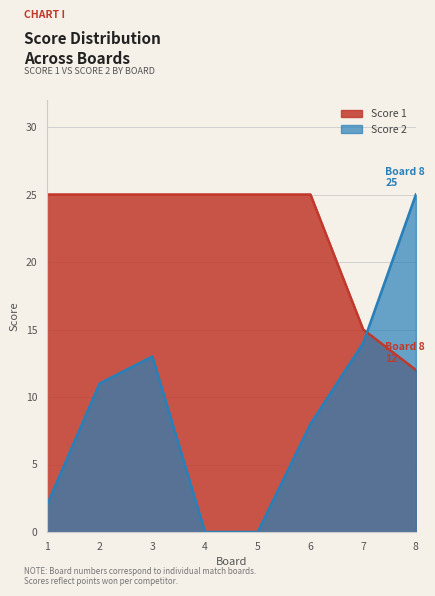

How many values in Score 2 are above zero?

6